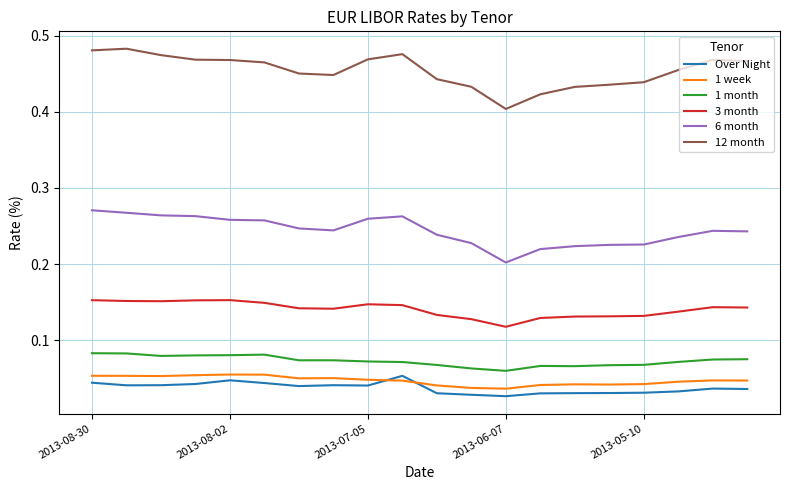

At how many categories does at least one series exceed 0?

20